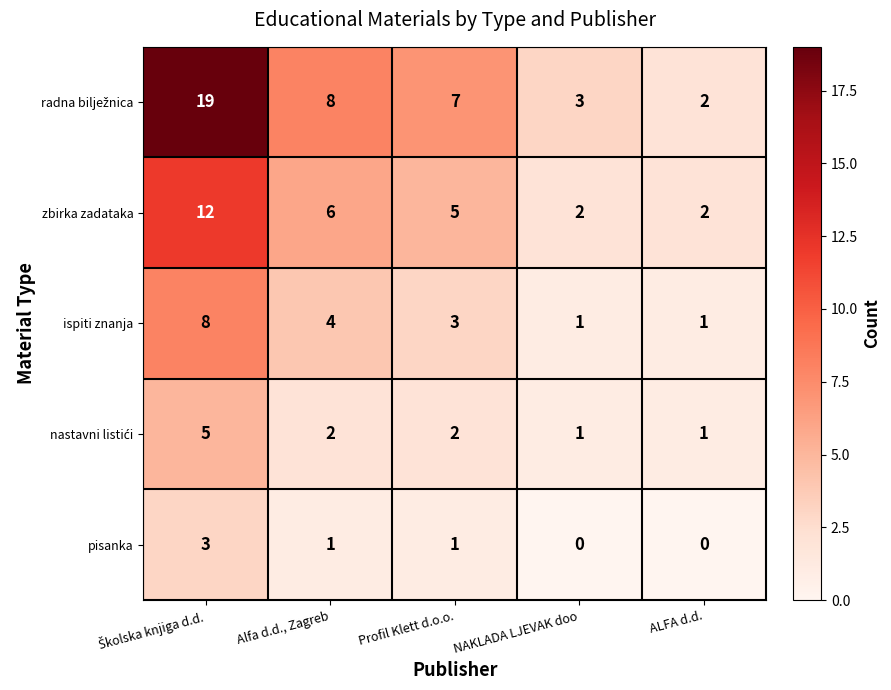

What is the difference between the highest and lowest values at Profil Klett d.o.o.?

6